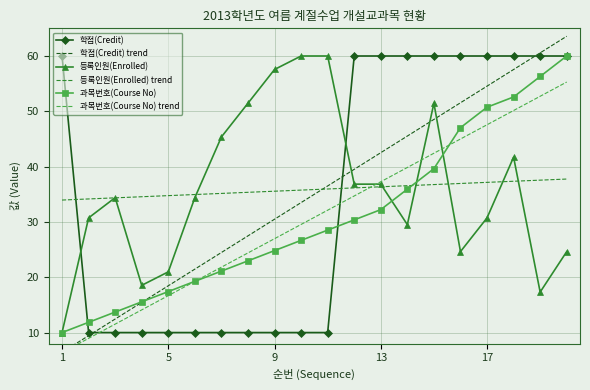

Count the number of categories in the chart.

20